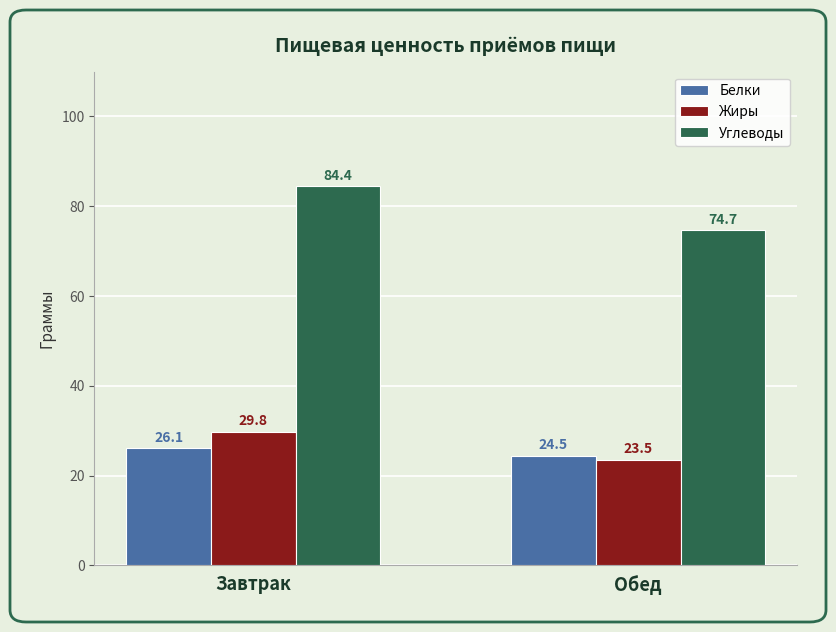

At Обед, list the series in order from largest to smallest.

Углеводы, Белки, Жиры